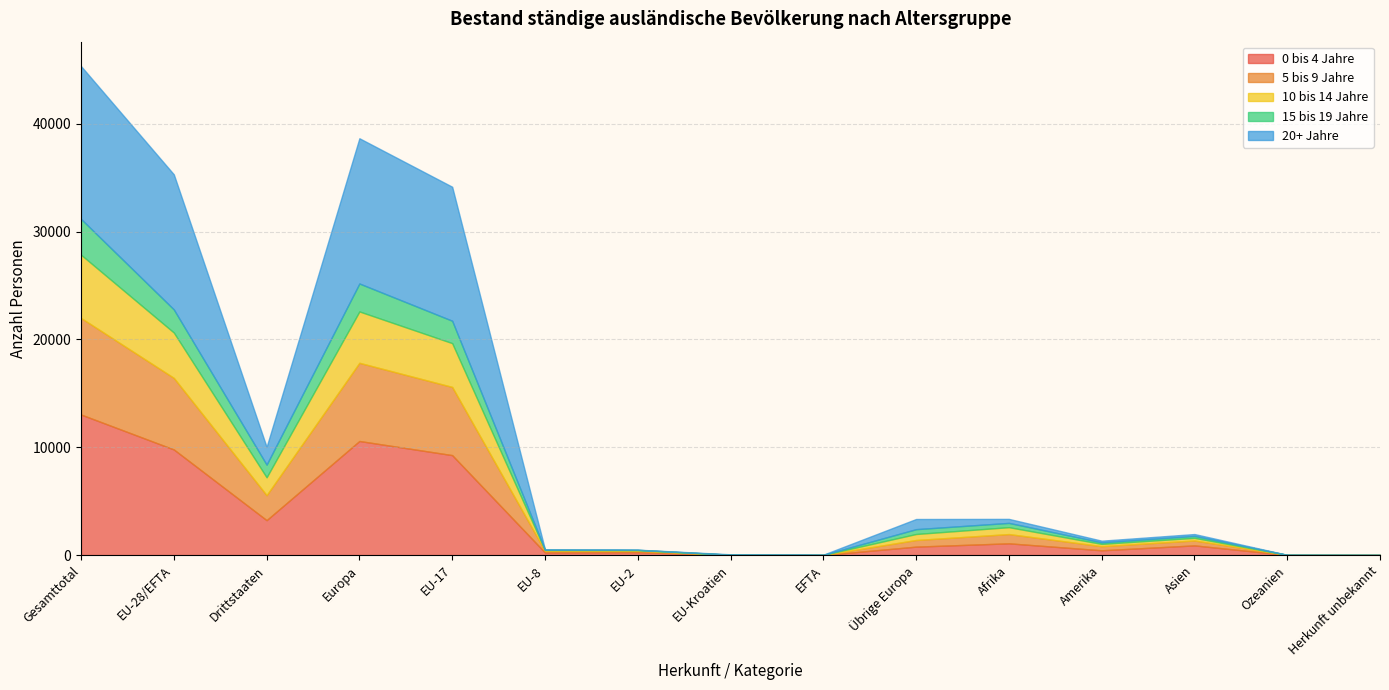

What is the label of the 4th point from the right?

Amerika